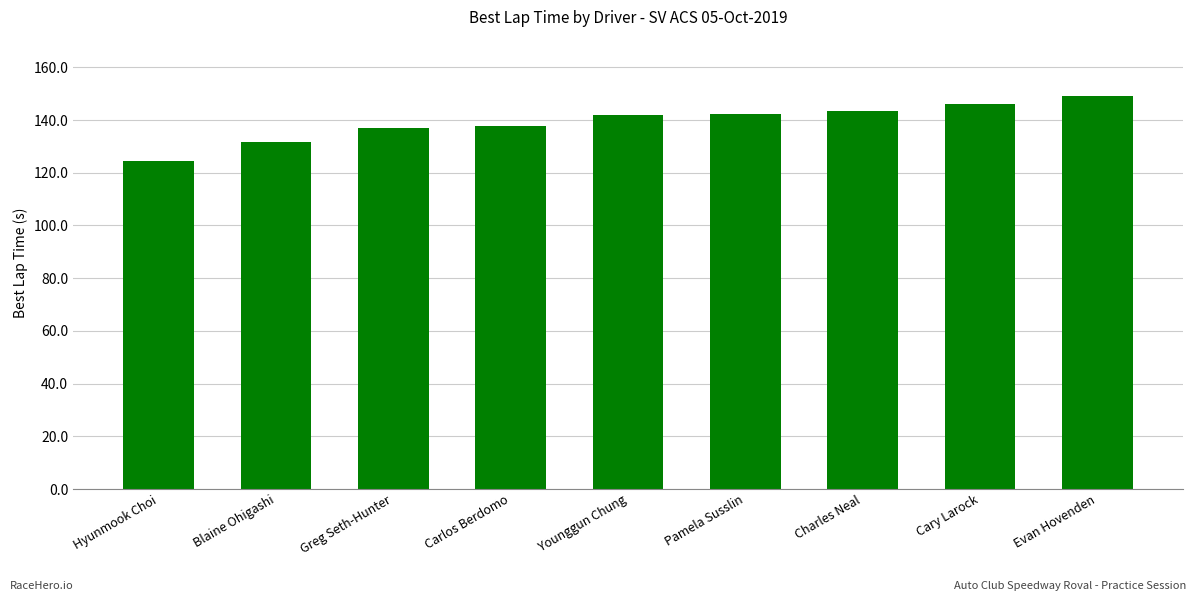

What is the label of the 5th bar from the left?

Younggun Chung